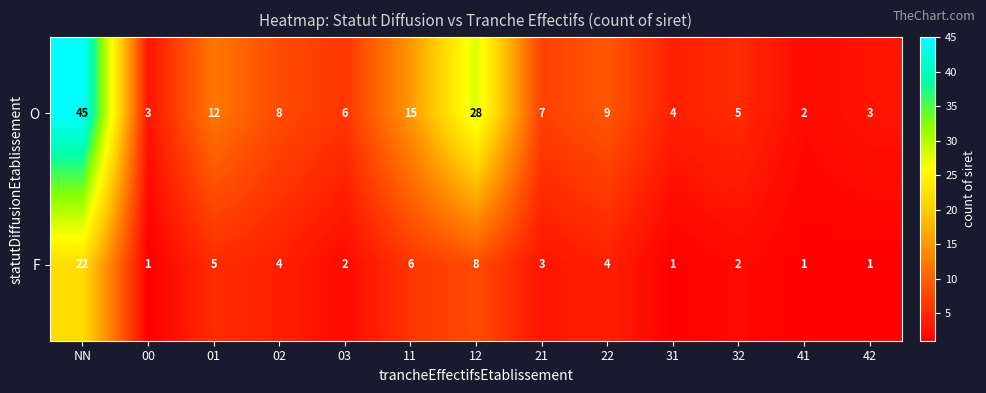

At which category does the chart reach its peak across all series?

NN